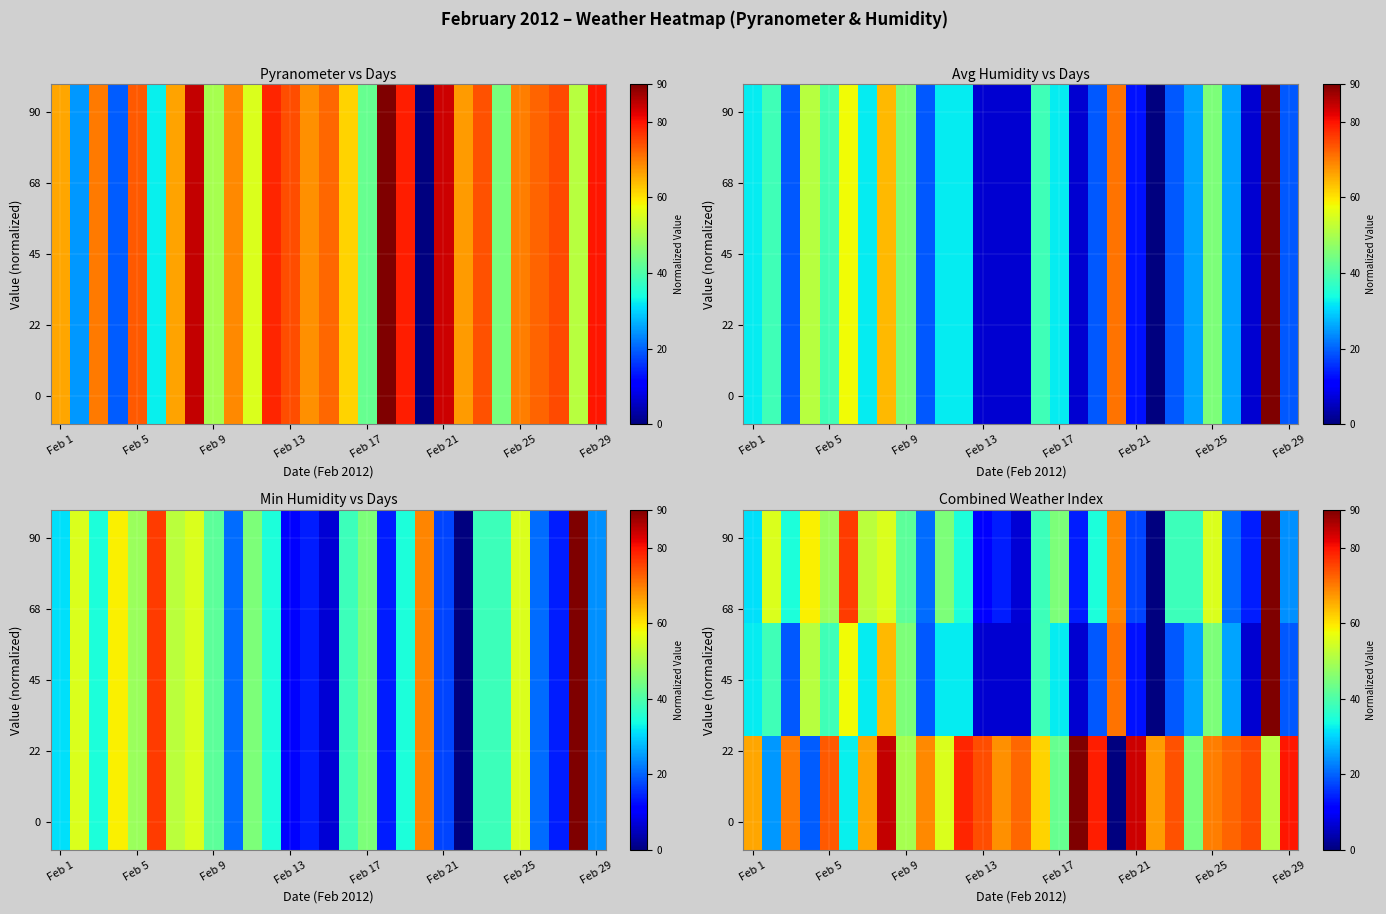

What is the spread (max minus min) of values at Feb 17?

12.9